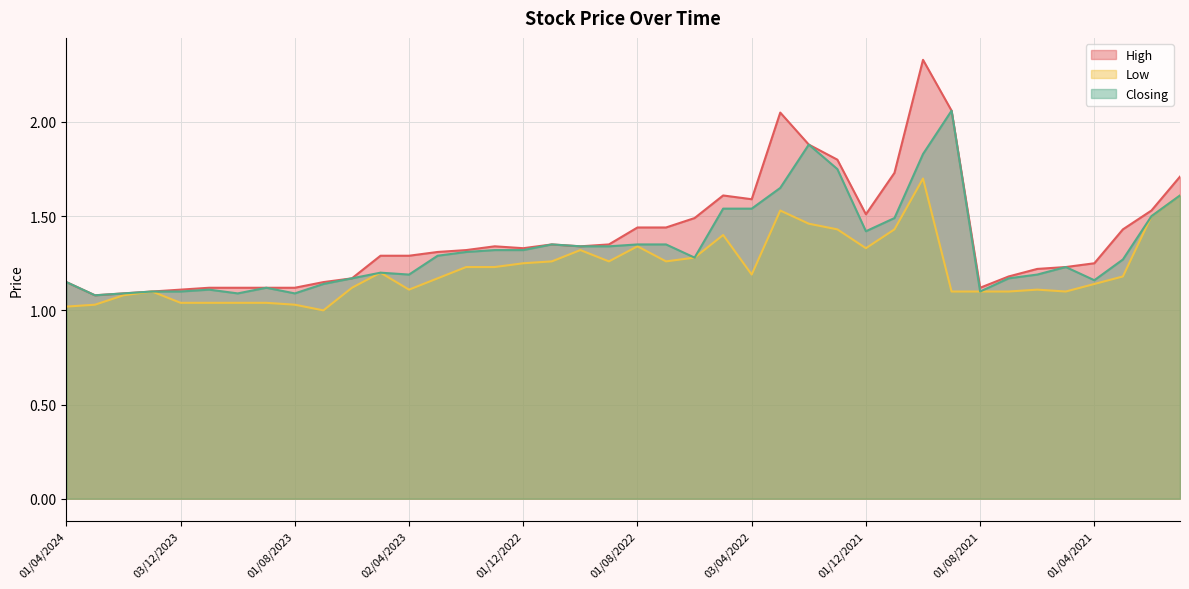

Is the value of High at 01/11/2023 greater than the value of Low at 01/08/2023?

Yes